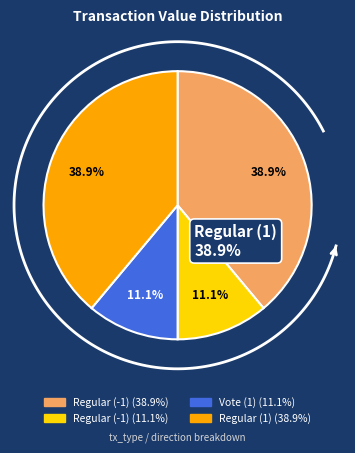

What is the total percentage of Regular (-1) and Vote (1)?

22.2%